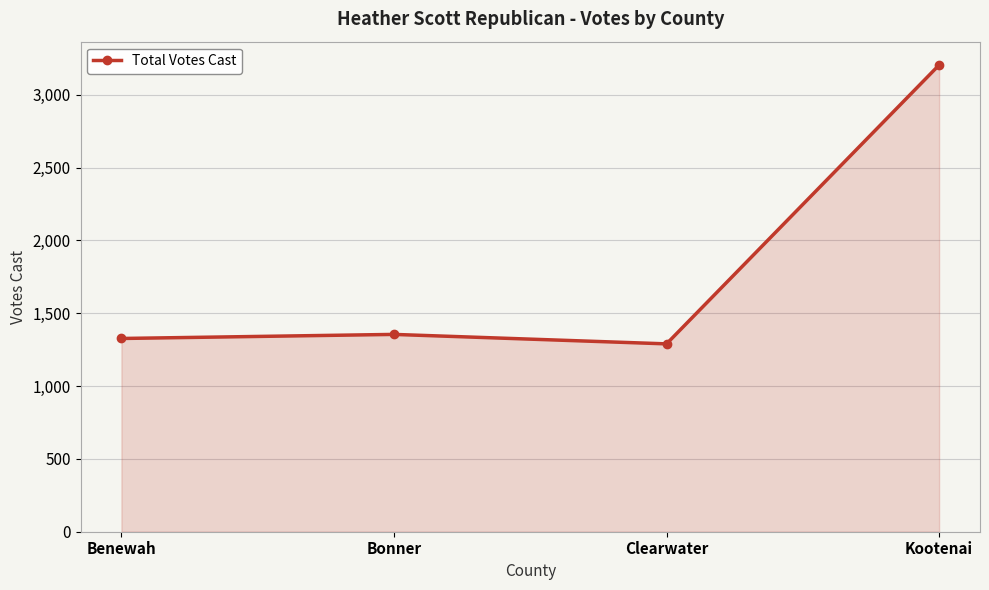

What is the greatest value displayed?

3205